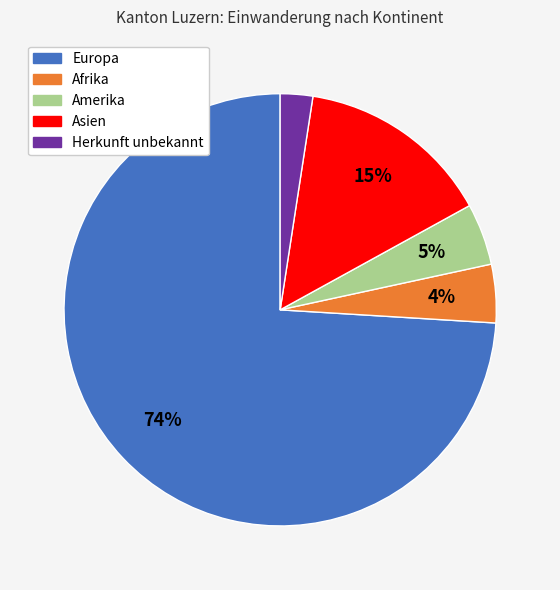

Which has a higher value, Europa or Herkunft unbekannt?

Europa